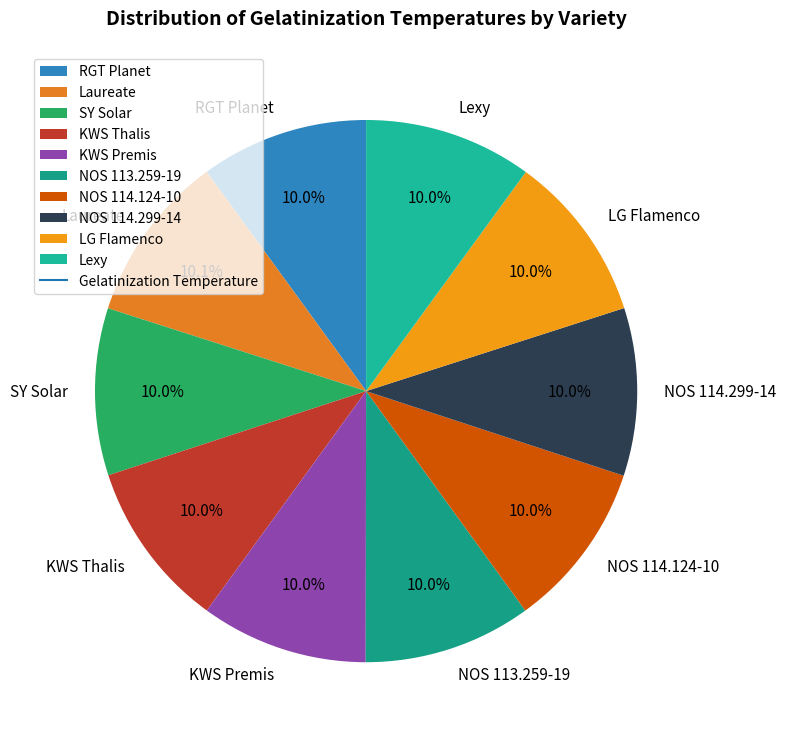

What percentage is the NOS 114.299-14 slice, to the nearest percent?

10%